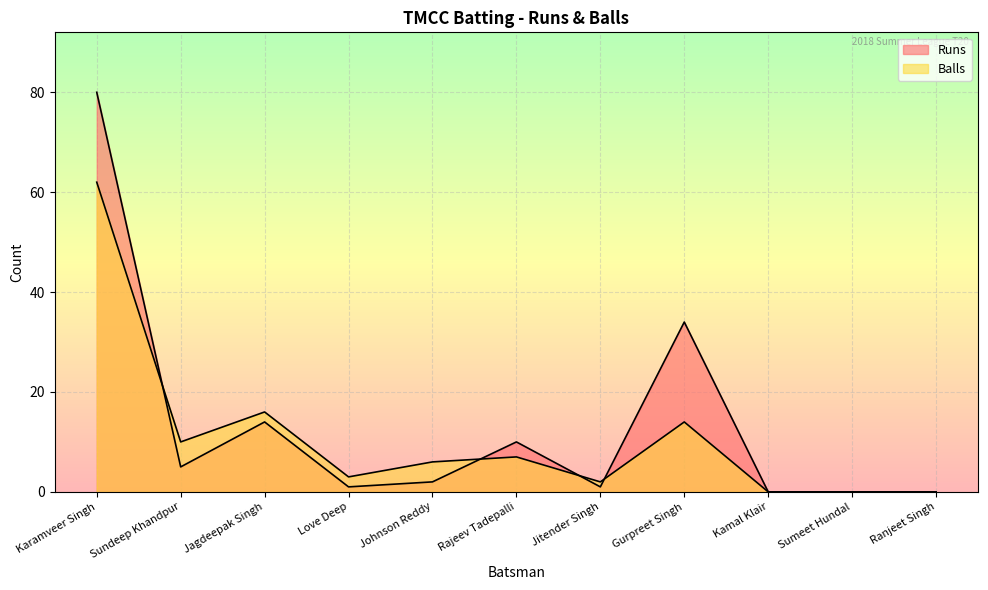

How many values in the Balls series exceed 6?

5